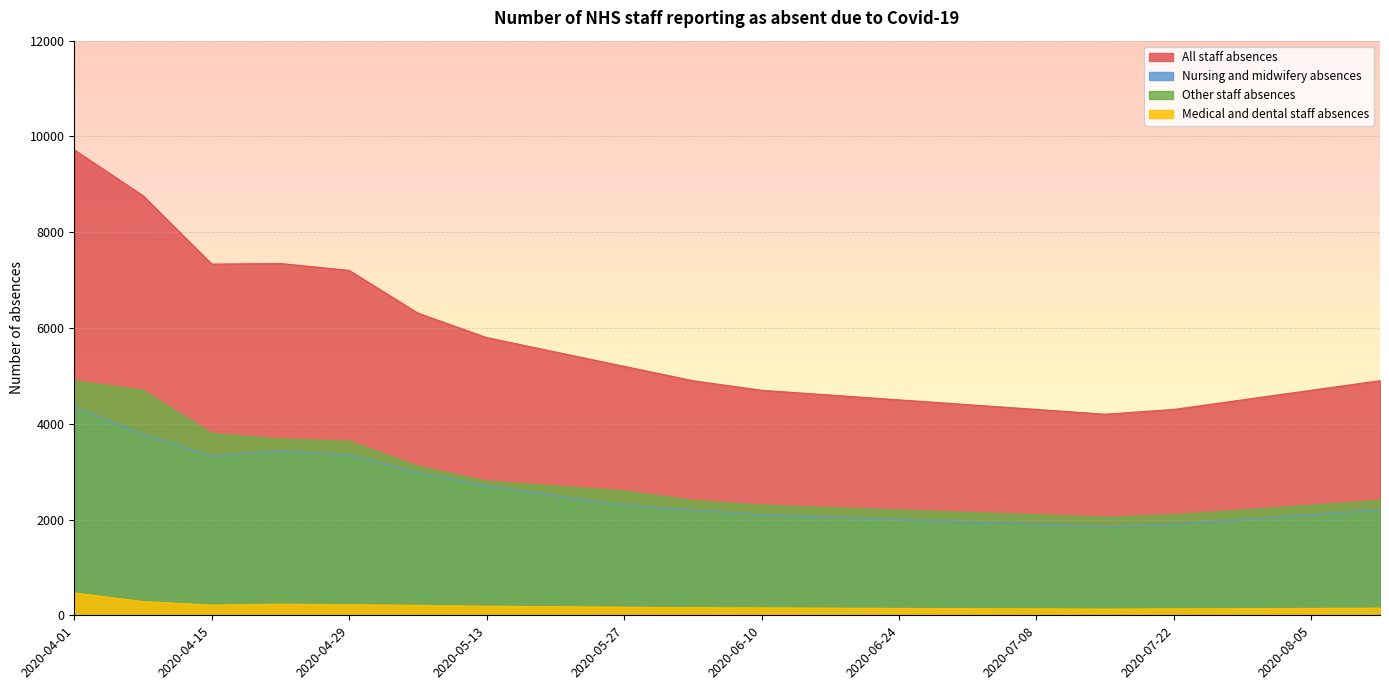

True or false: Nursing and midwifery absences has a value of 2249 at 2020-04-08.

False